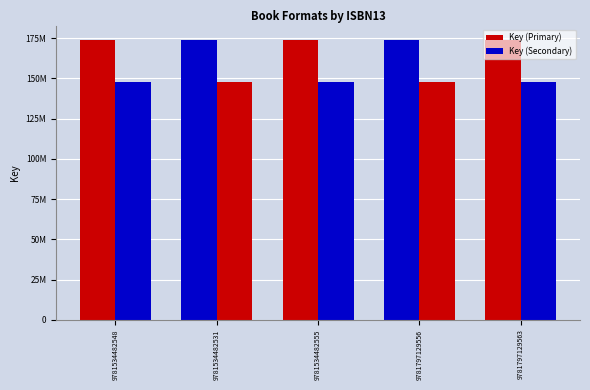

The value of Key (Secondary) at 9781797129563 is 192524764.1. True or false?

False